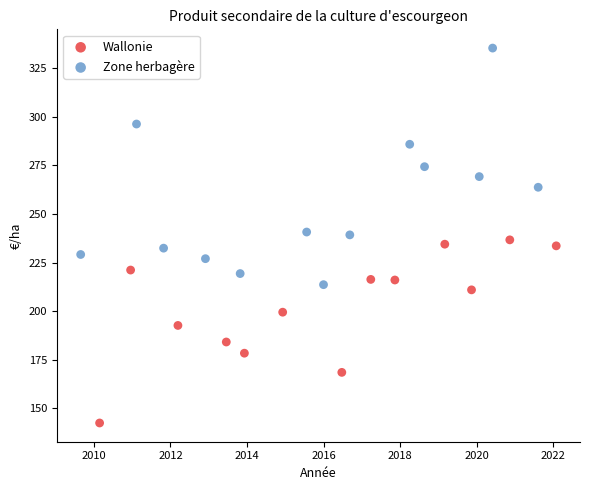

Which series has the largest Y range (max minus min)?

Zone herbagère